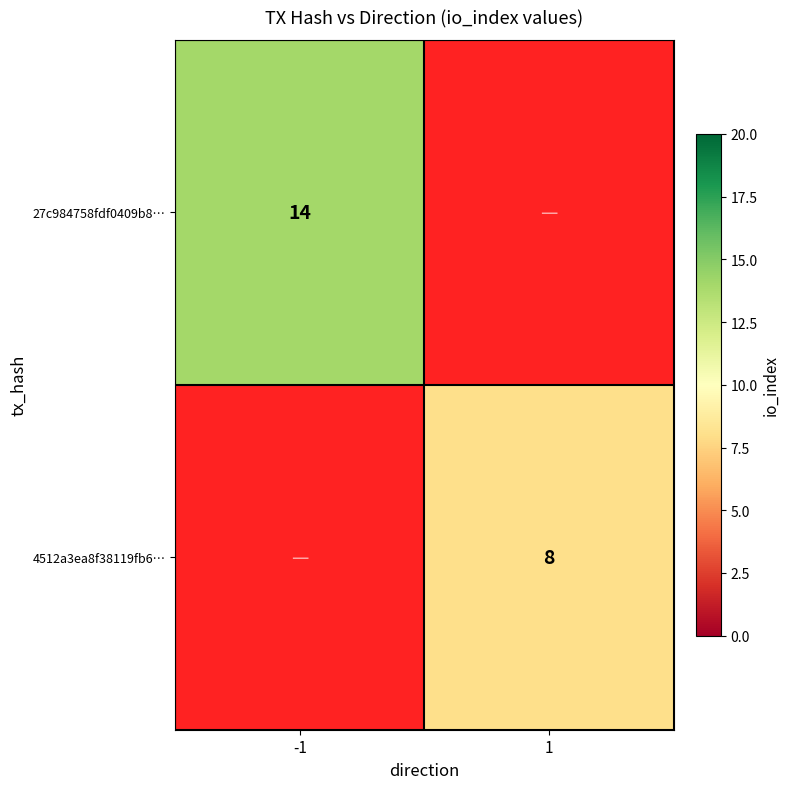

Is it true that 27c984758fdf0409b8… equals 2.8 at -1?

False